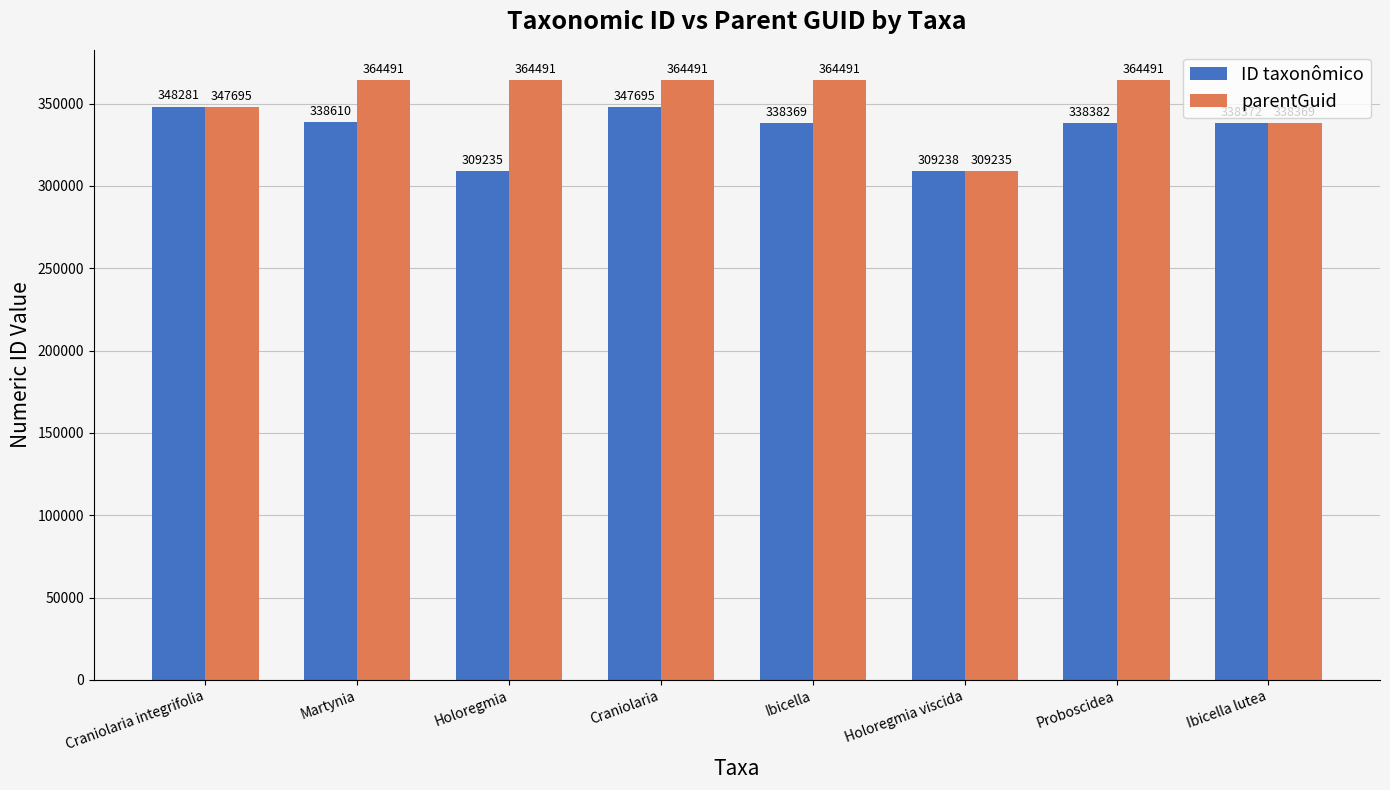

True or false: parentGuid has a value of 551614 at Craniolaria integrifolia.

False